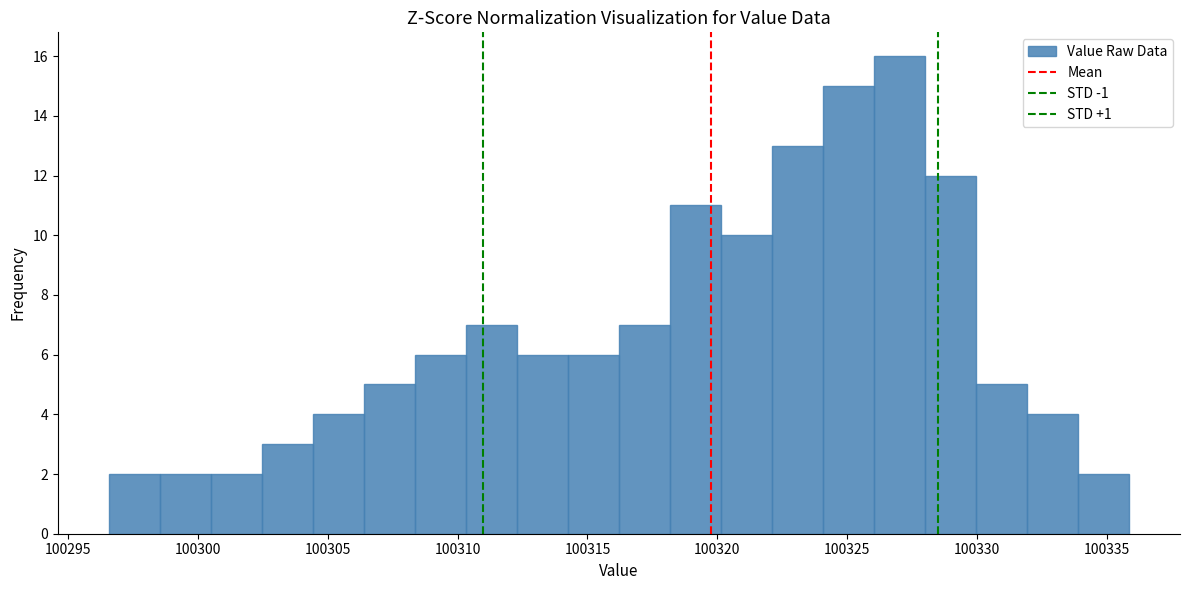

Around what value on the x-axis is the tallest bar? Give the approximate position of its centre, as read against the axis.

100327.0